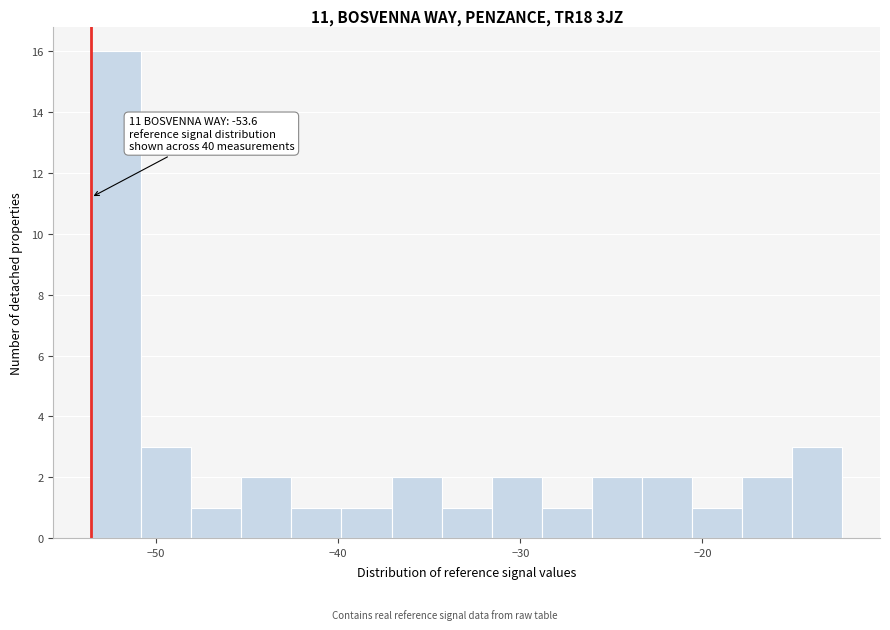

Around what value on the x-axis is the tallest bar? Give the approximate position of its centre, as read against the axis.

-52